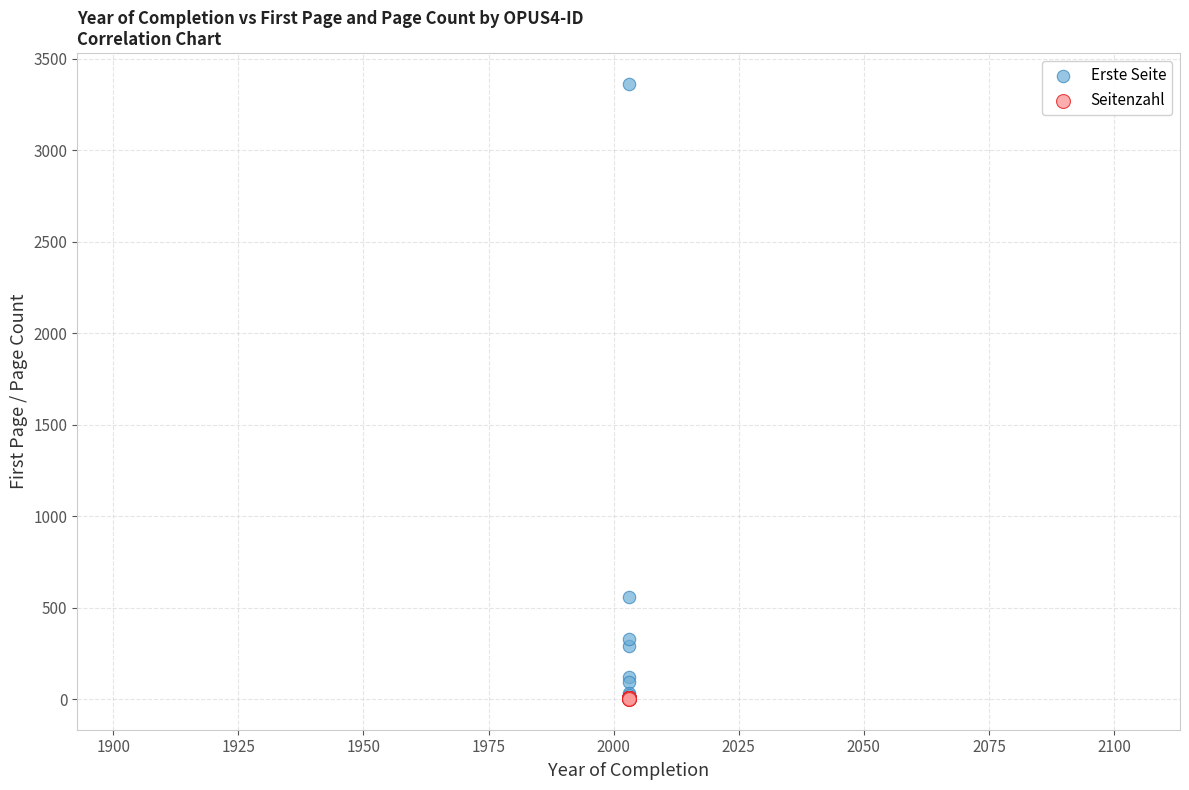

In the Erste Seite series, what Y value is closest to 1684?

561